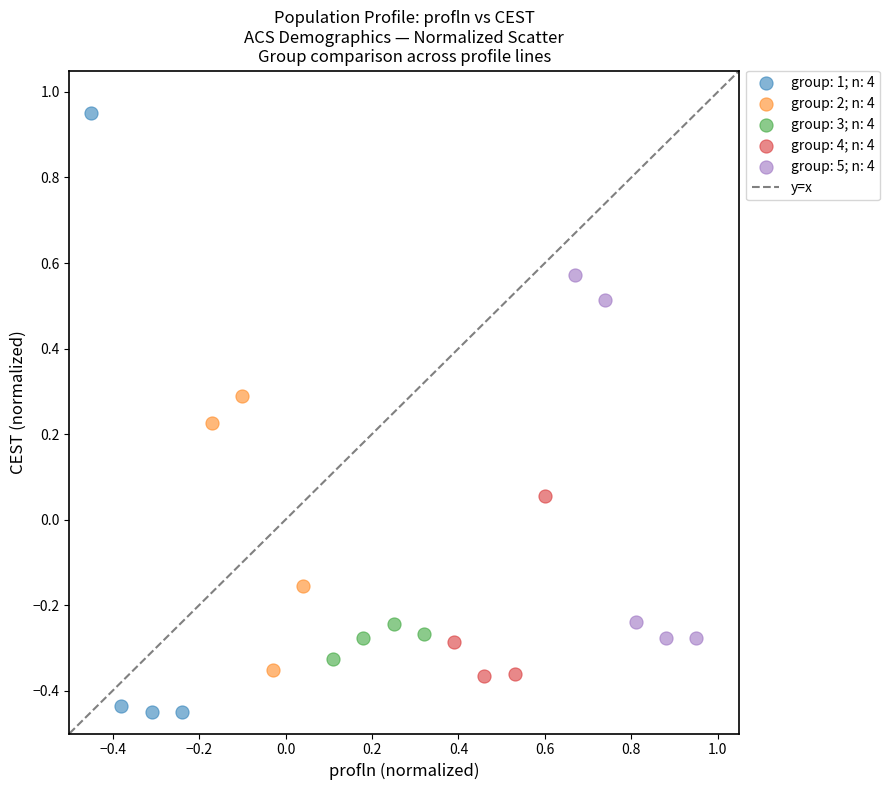

Which series has the largest Y range (max minus min)?

group: 1; n: 4